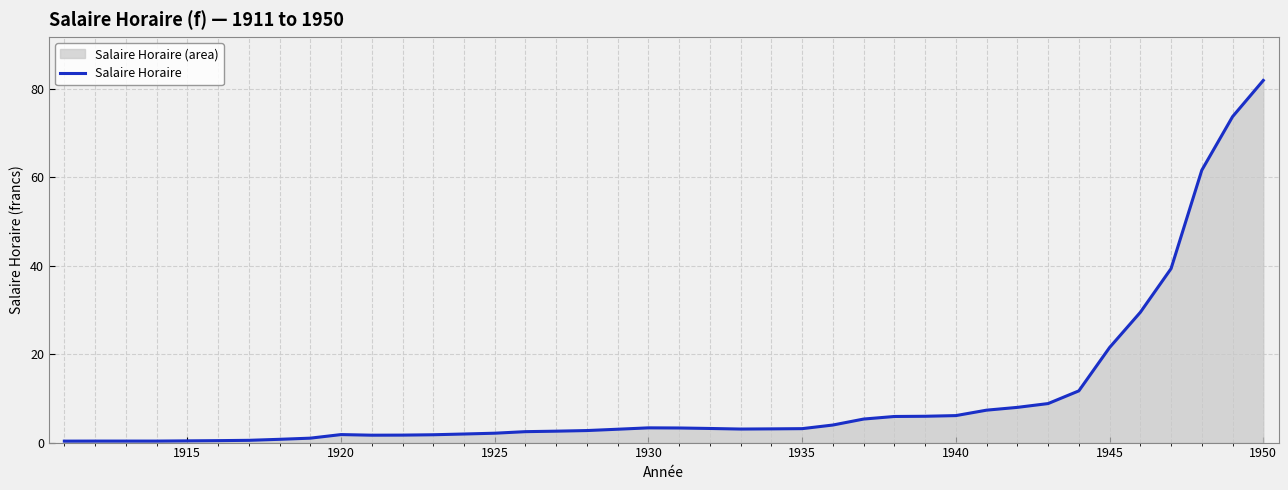

What is the change in value from 1930 to 1940?

+2.8